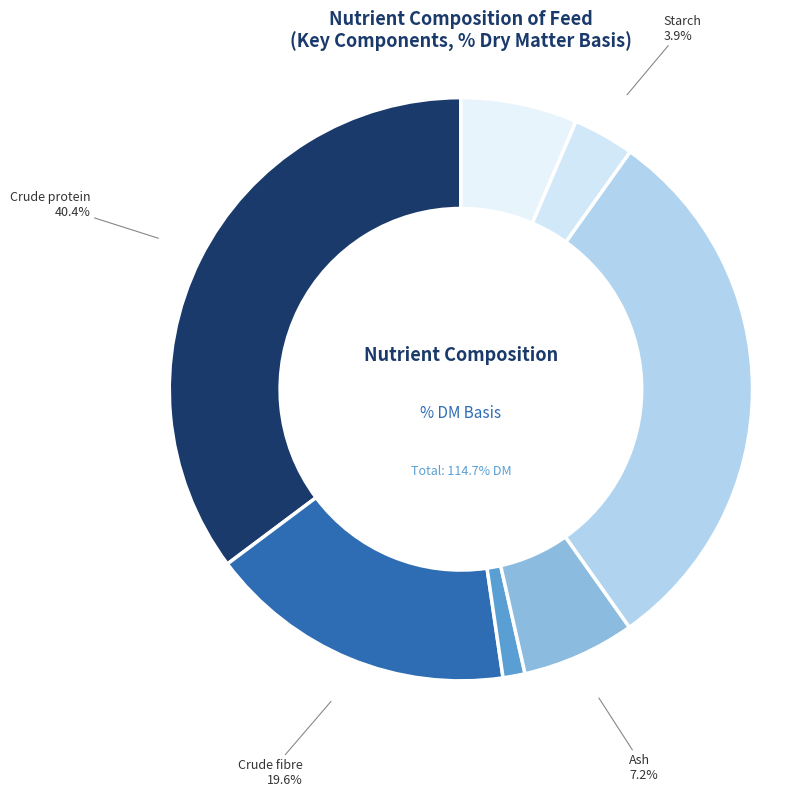

How many slices are in this pie chart?

7